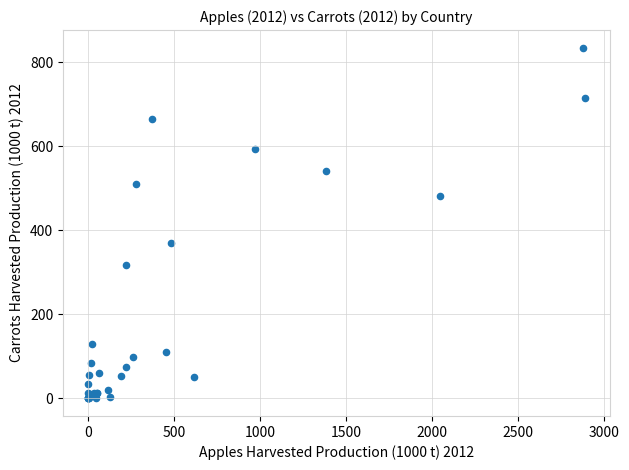

What Y value in the scatter plot is closest to 417?

370.3